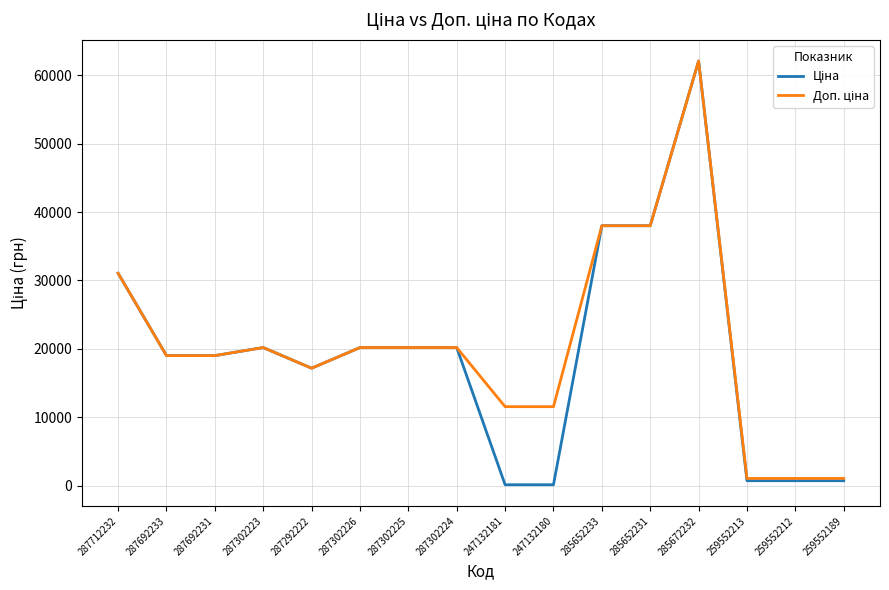

At which category is the sum across all series the highest?

285672232